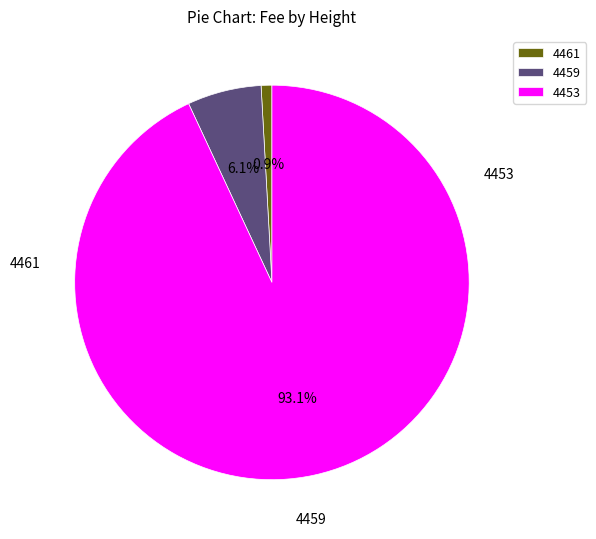

Does any single category account for the majority?

Yes